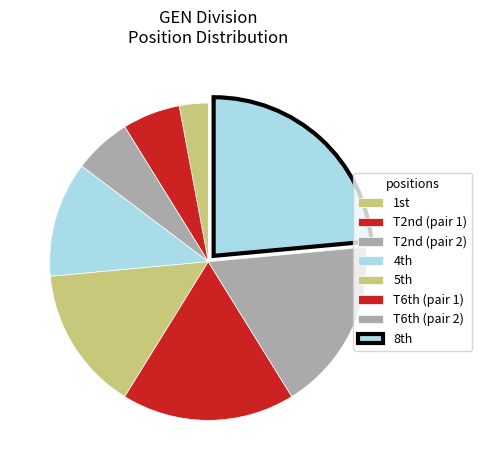

Count the number of slices in the pie.

8